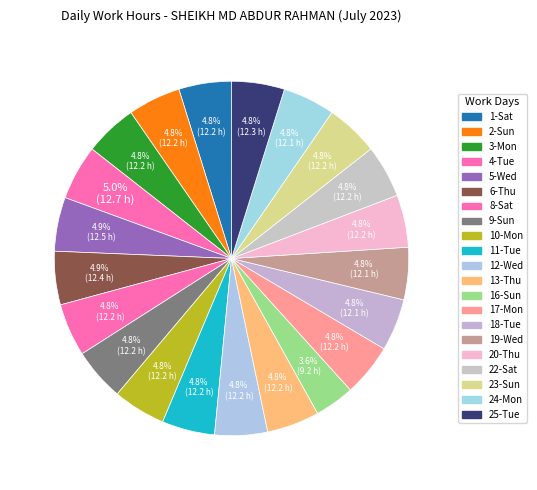

Count the number of slices in the pie.

21